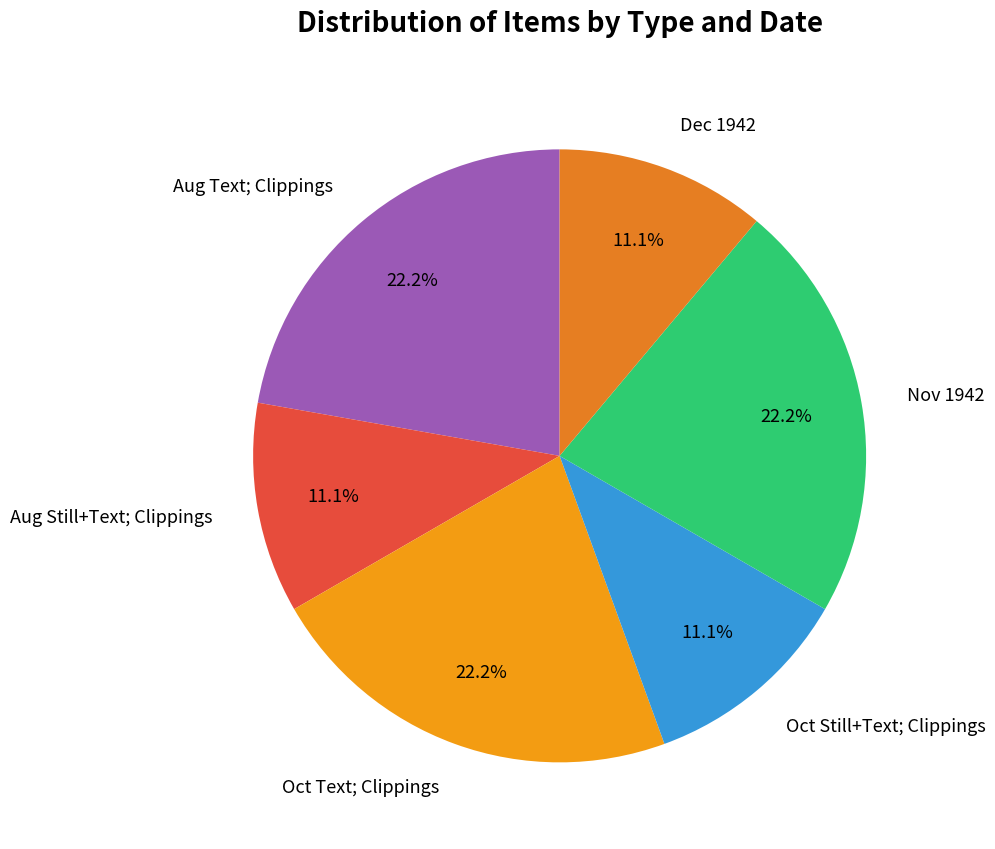

What is the ratio of the value at Aug Text; Clippings to the value at Aug Still+Text; Clippings?

2.0